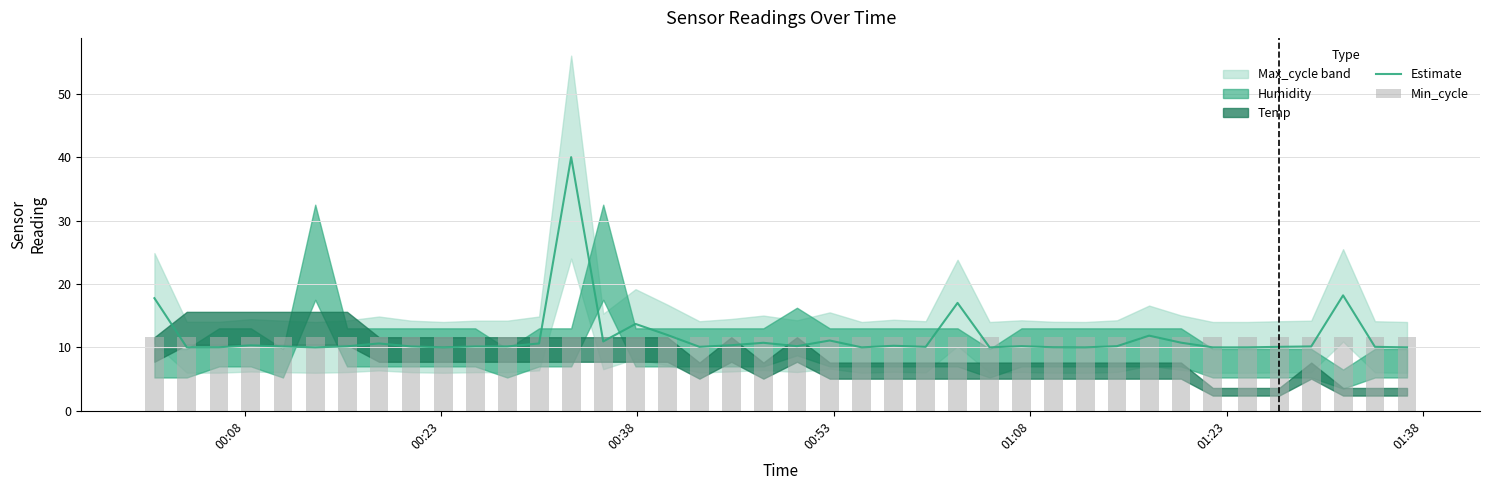

What is the minimum value for Estimate?

10.0